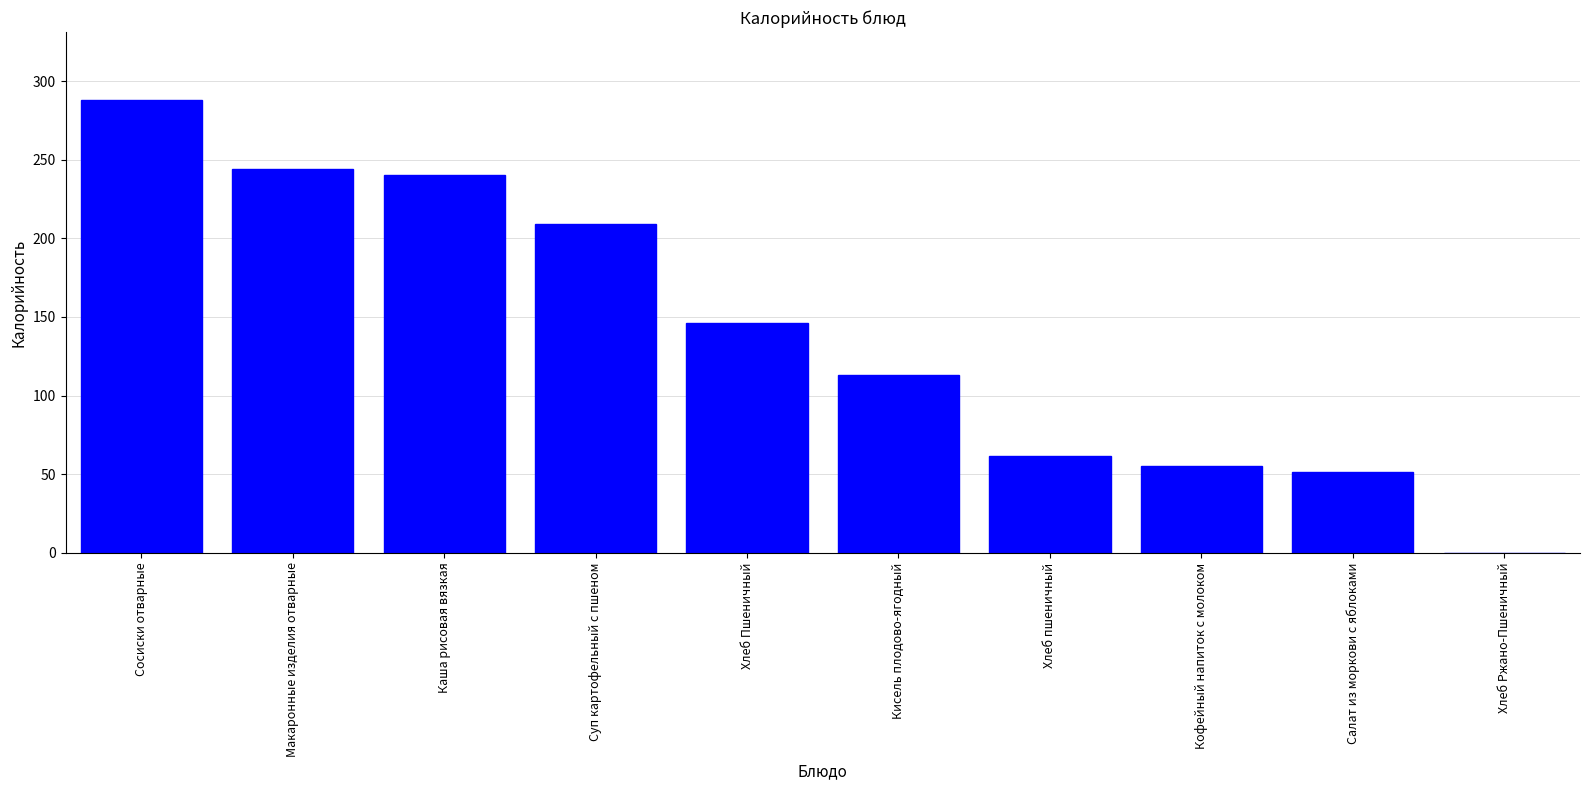

Where does the data first go above 146?

Сосиски отварные